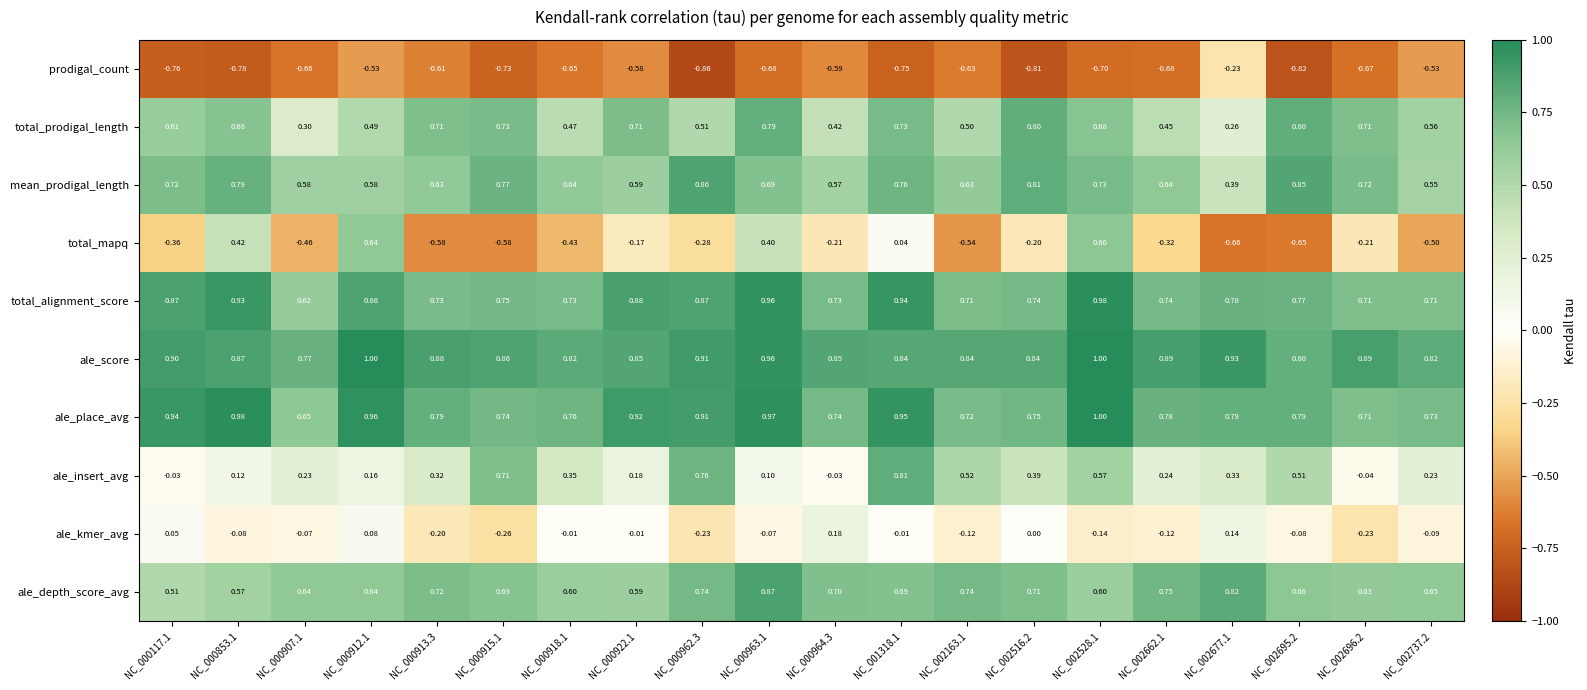

Which series has the largest total across all categories?

ale_score